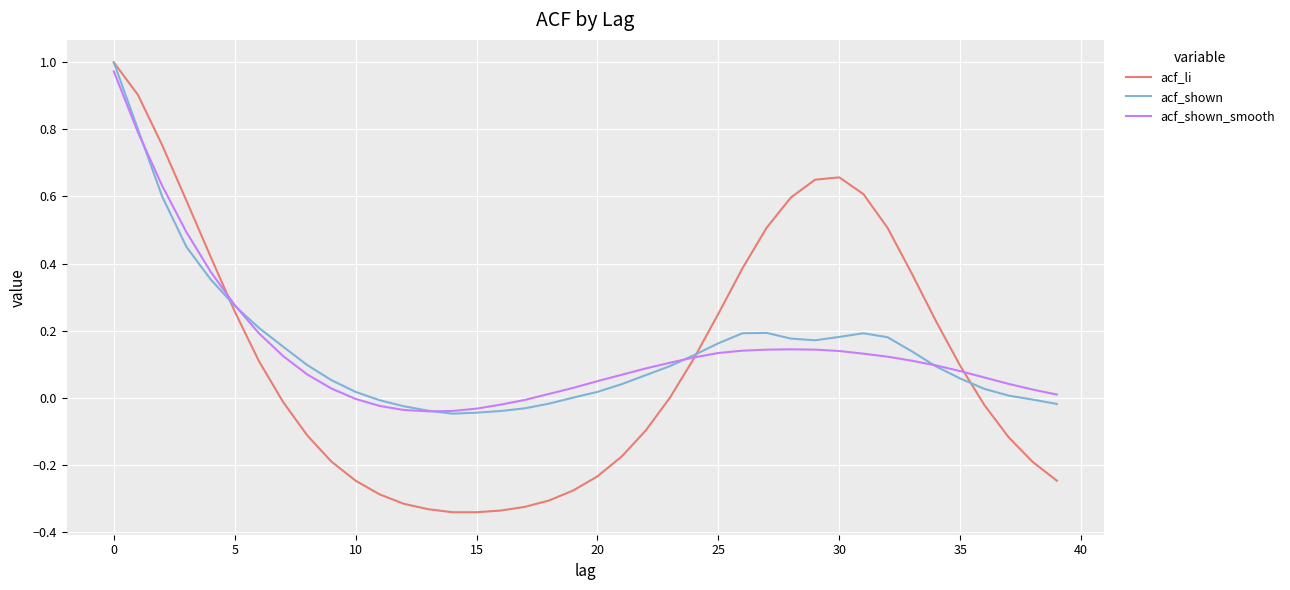

Which series has the largest range (max minus min)?

acf_li